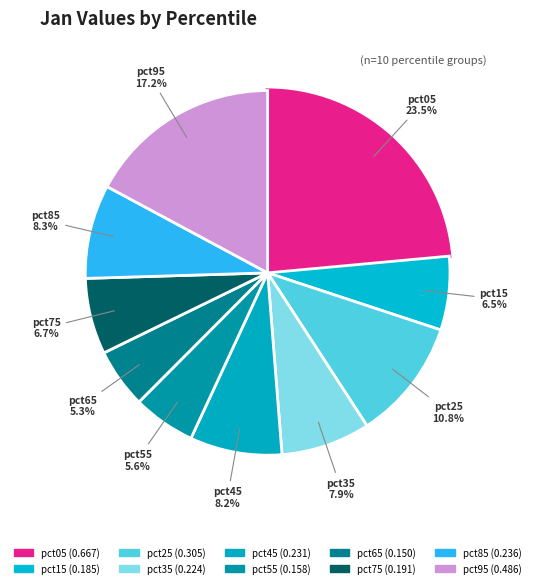

What is the total percentage of pct05 and pct25?

34.3%